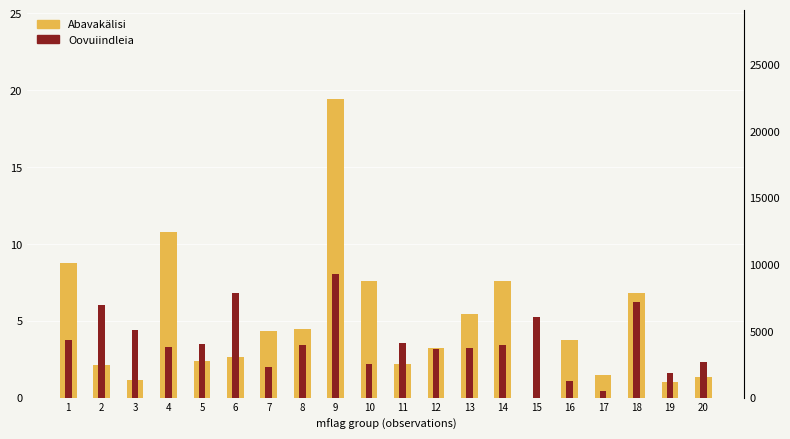

The value of Oovuiindleia at 10 is 1.1. True or false?

False